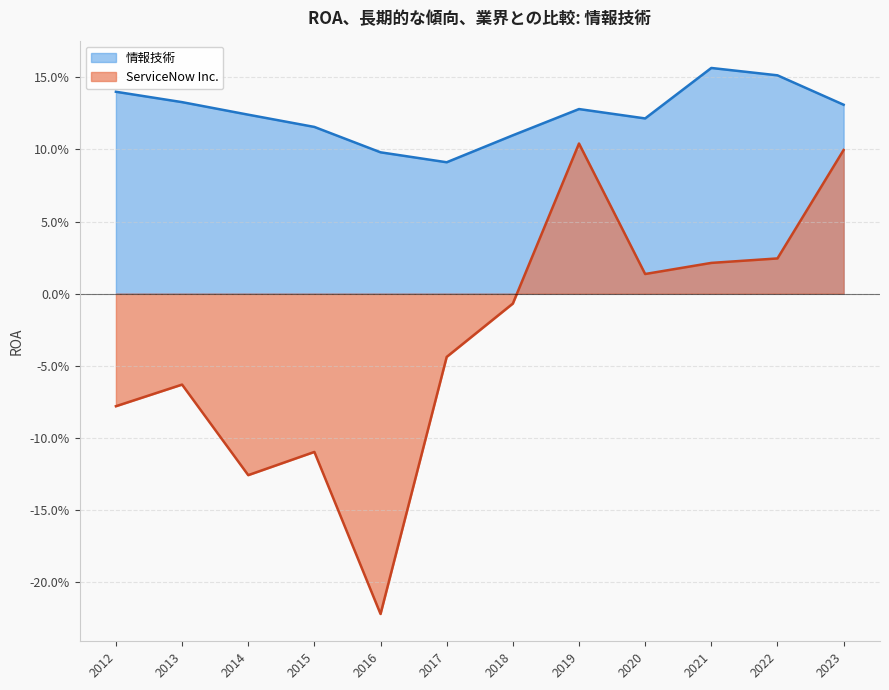

True or false: 情報技術 and ServiceNow Inc. intersect in this chart.

False